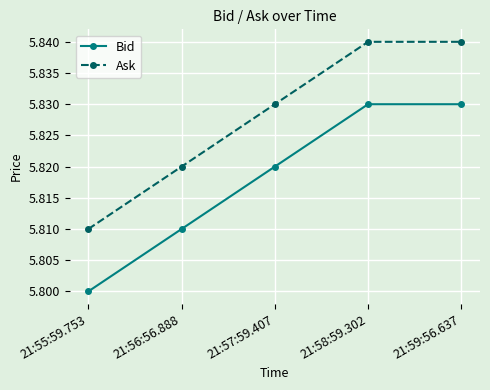

Which series has the largest total across all categories?

Ask